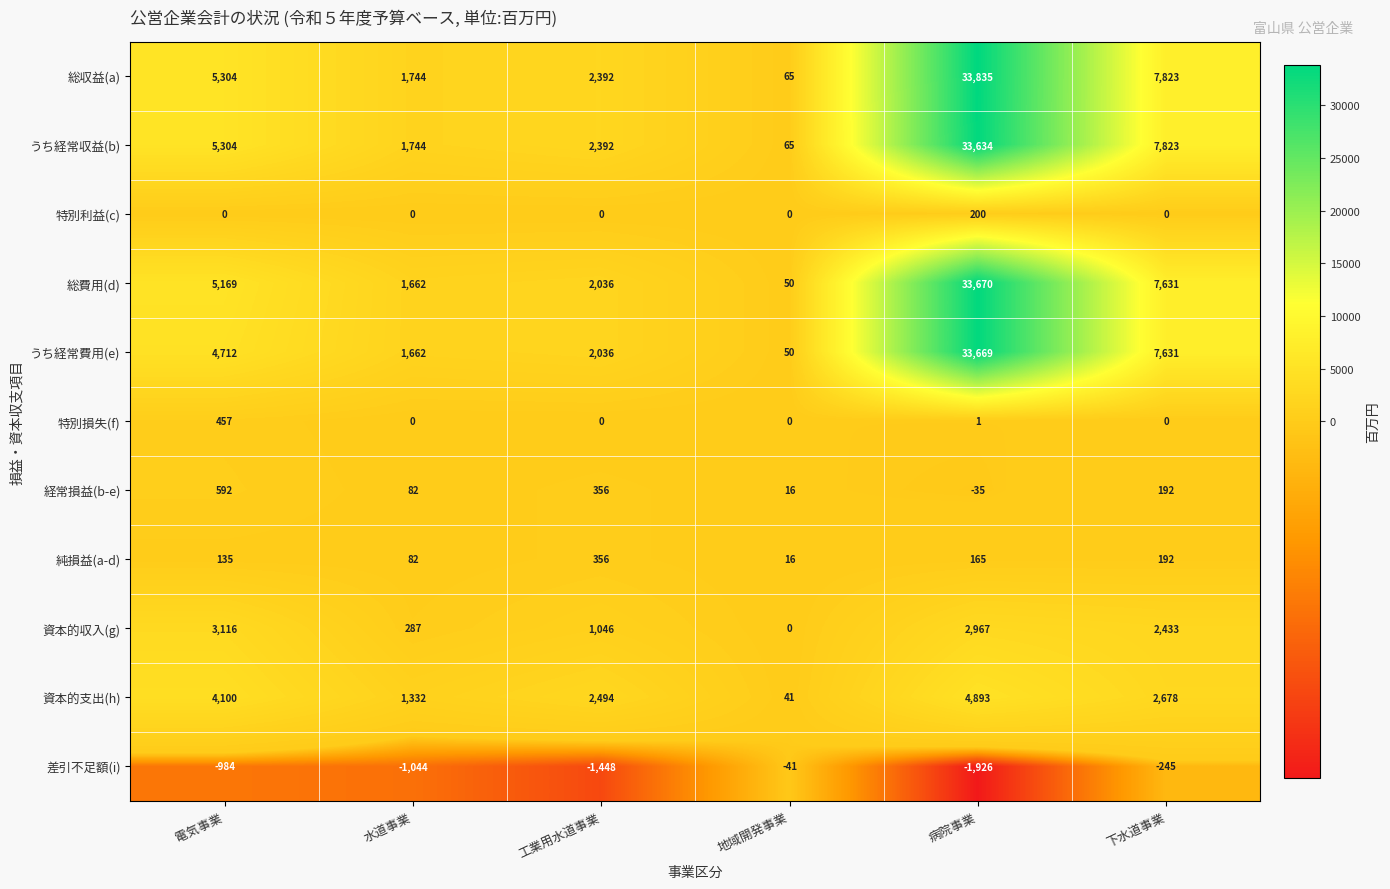

At how many categories does at least one series exceed 2214?

4